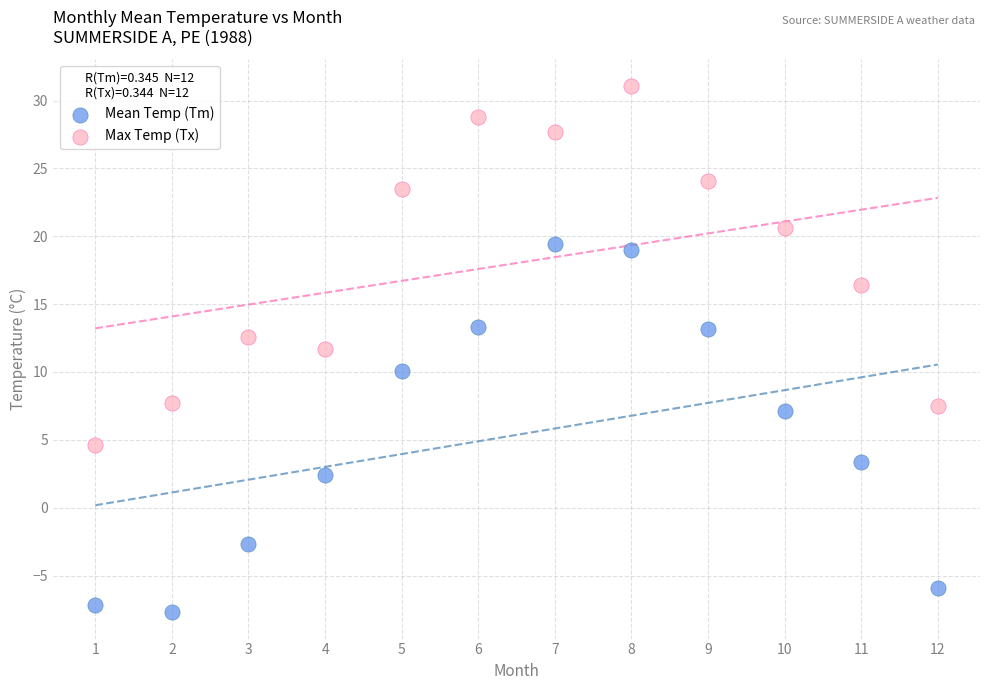

Across all data points, what is the range of X values (max minus min)?

11.0